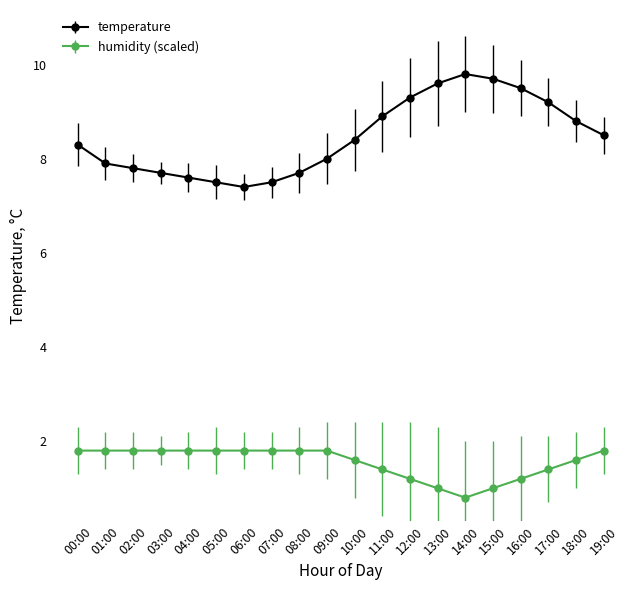

Does the chart have visible grid lines?

No